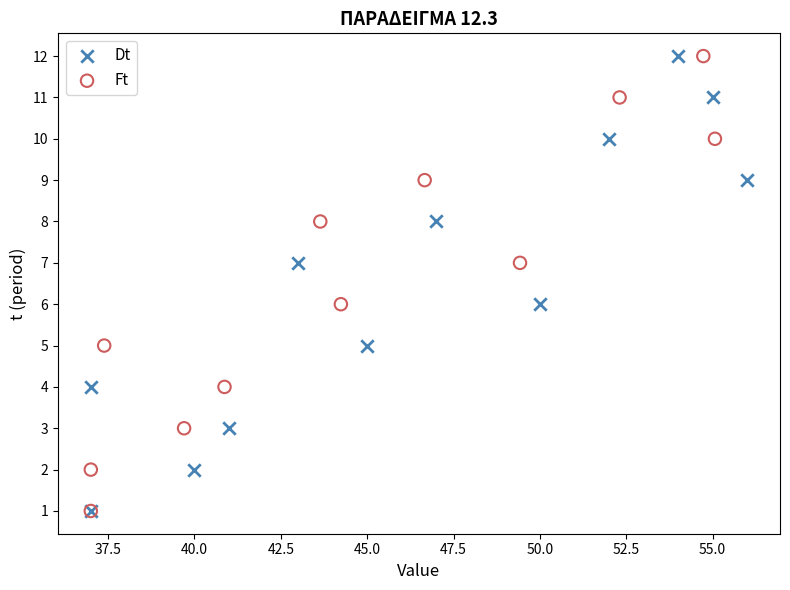

What are all the series names shown in the legend?

Dt, Ft